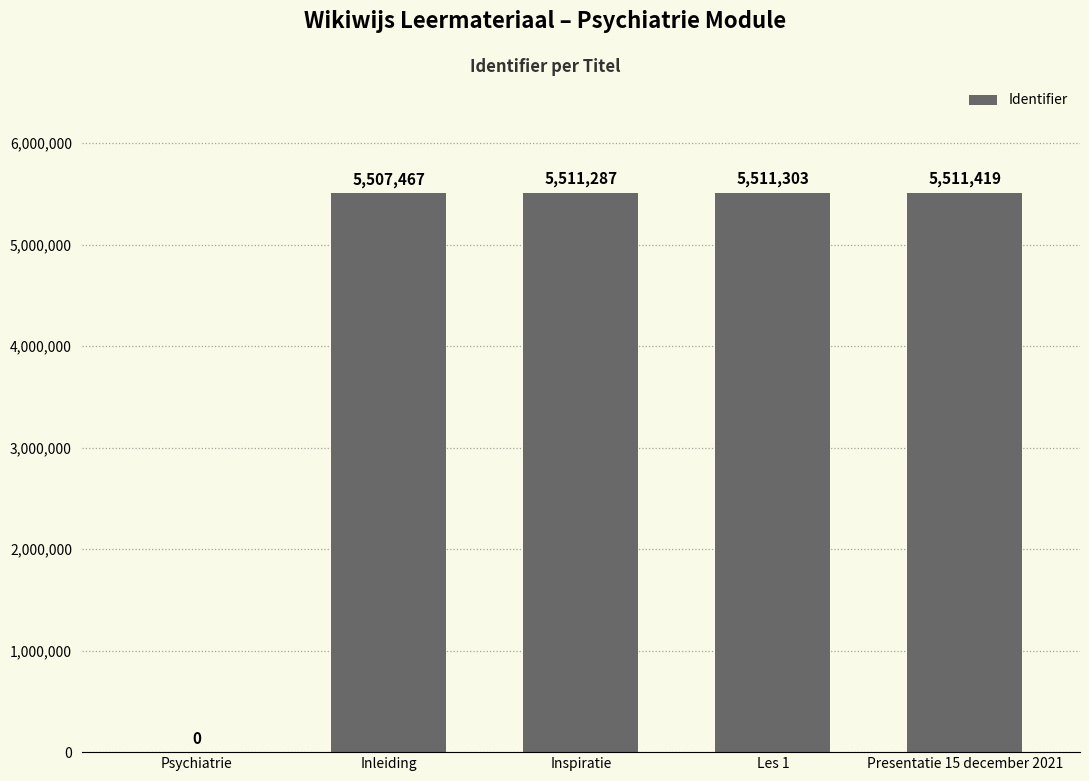

True or false: the data shows 5507467 at Inleiding.

True